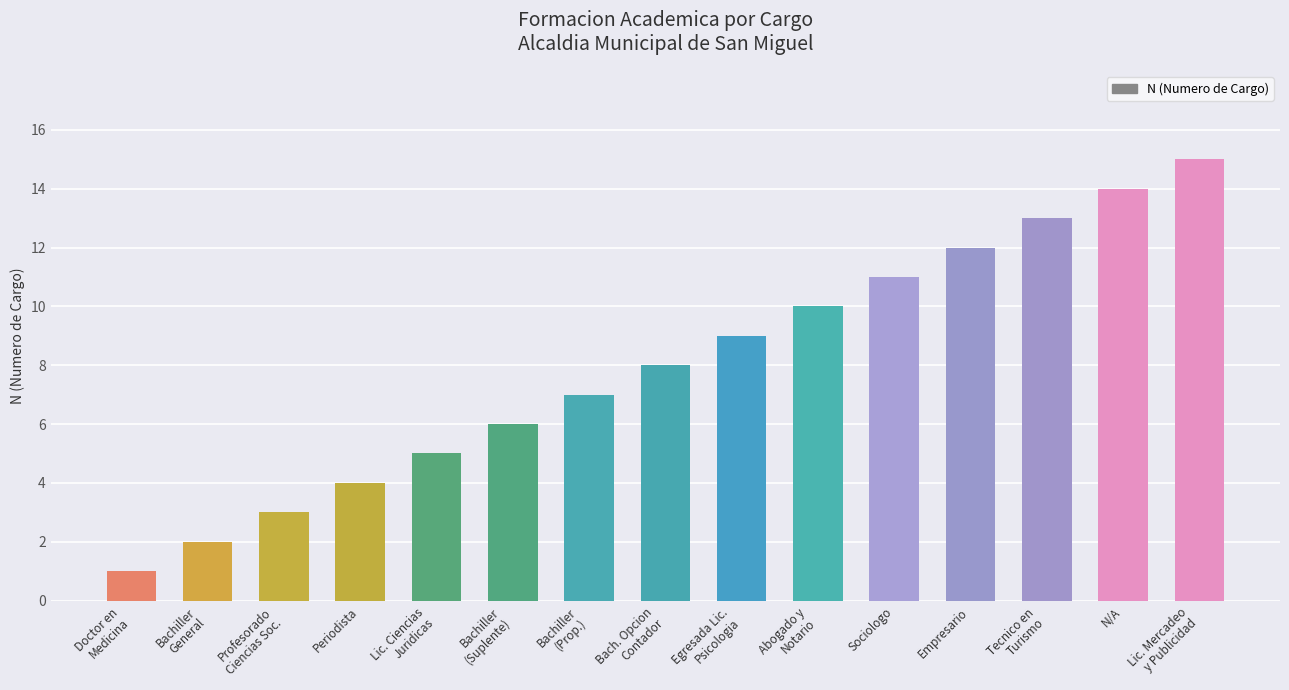

What is the ratio of the value at Tecnico en
Turismo to the value at Bachiller
(Prop.)?

1.9